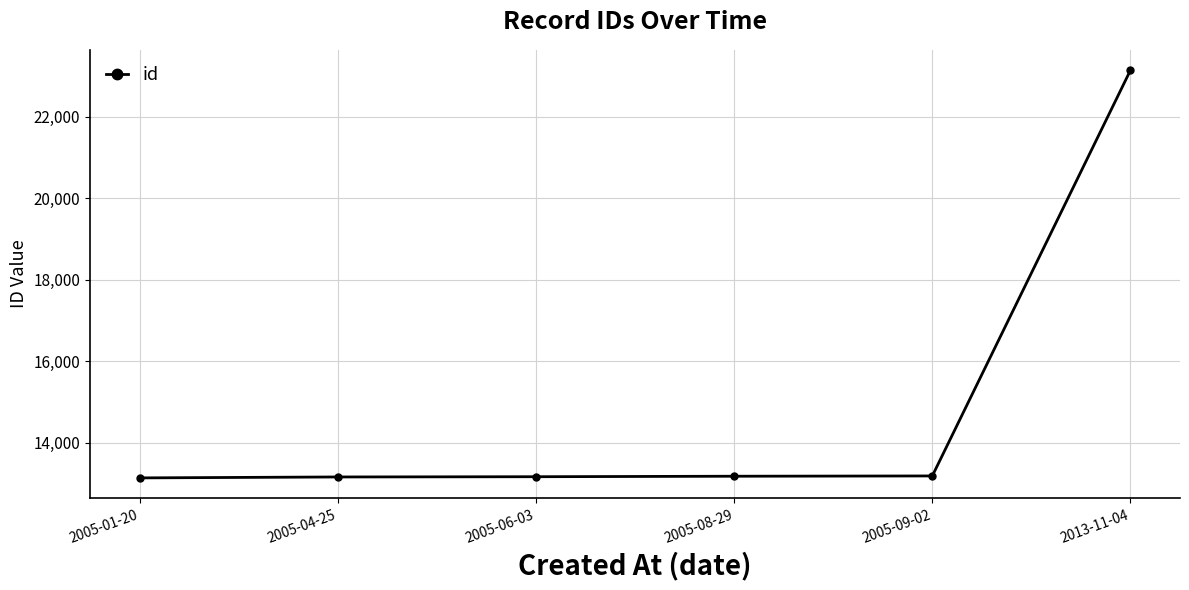

How many categories are shown in the chart?

6